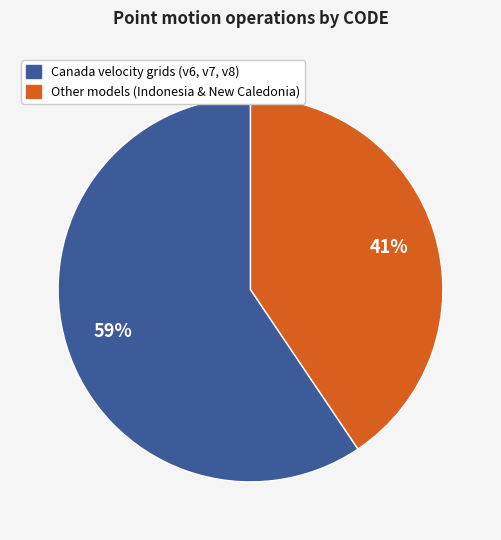

To the nearest percent, what is the average slice percentage?

50%